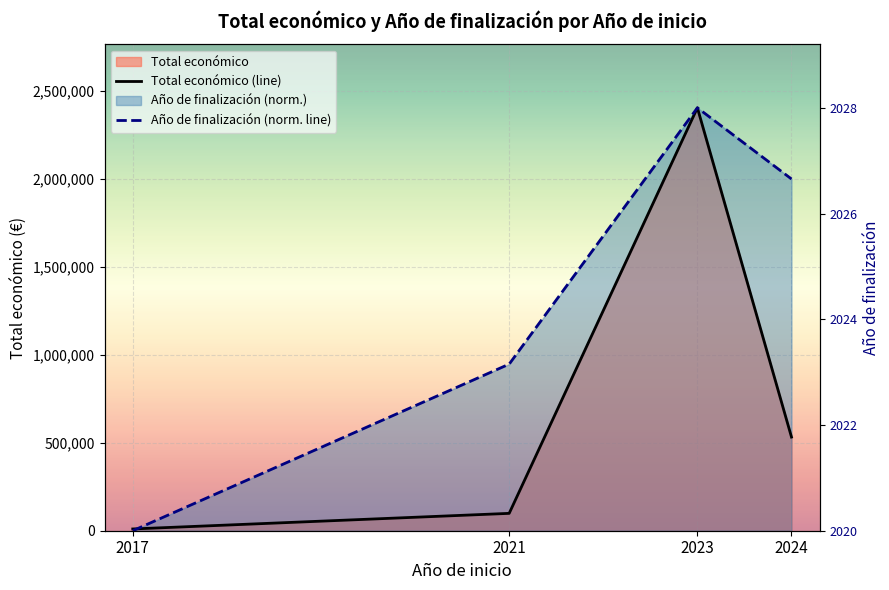

List the labels in order of Año de finalización (norm. line) value, smallest first.

2017, 2021, 2024, 2023